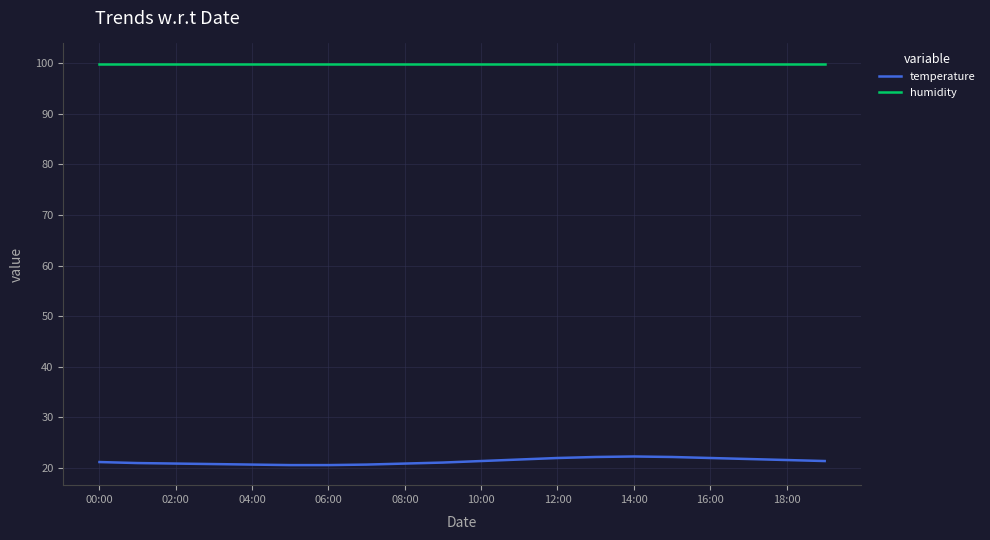

What is the smallest value displayed?

20.6